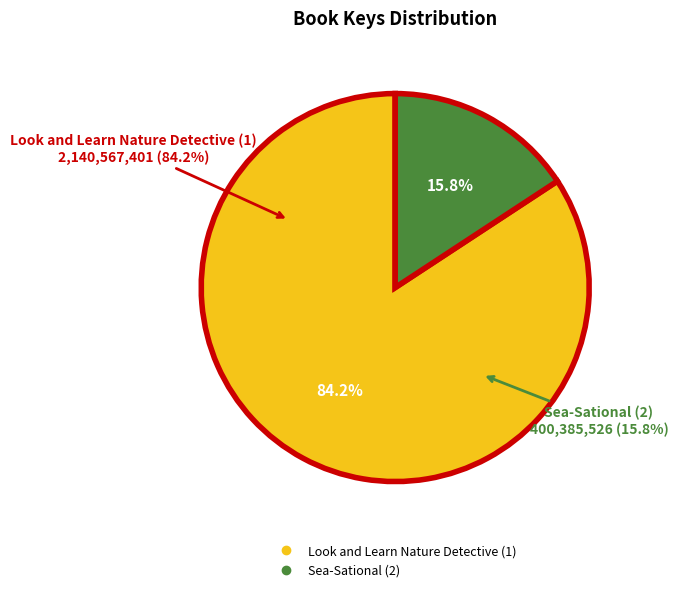

Rank the categories by value from highest to lowest.

Look and Learn Nature Detective (1), Sea-Sational (2)